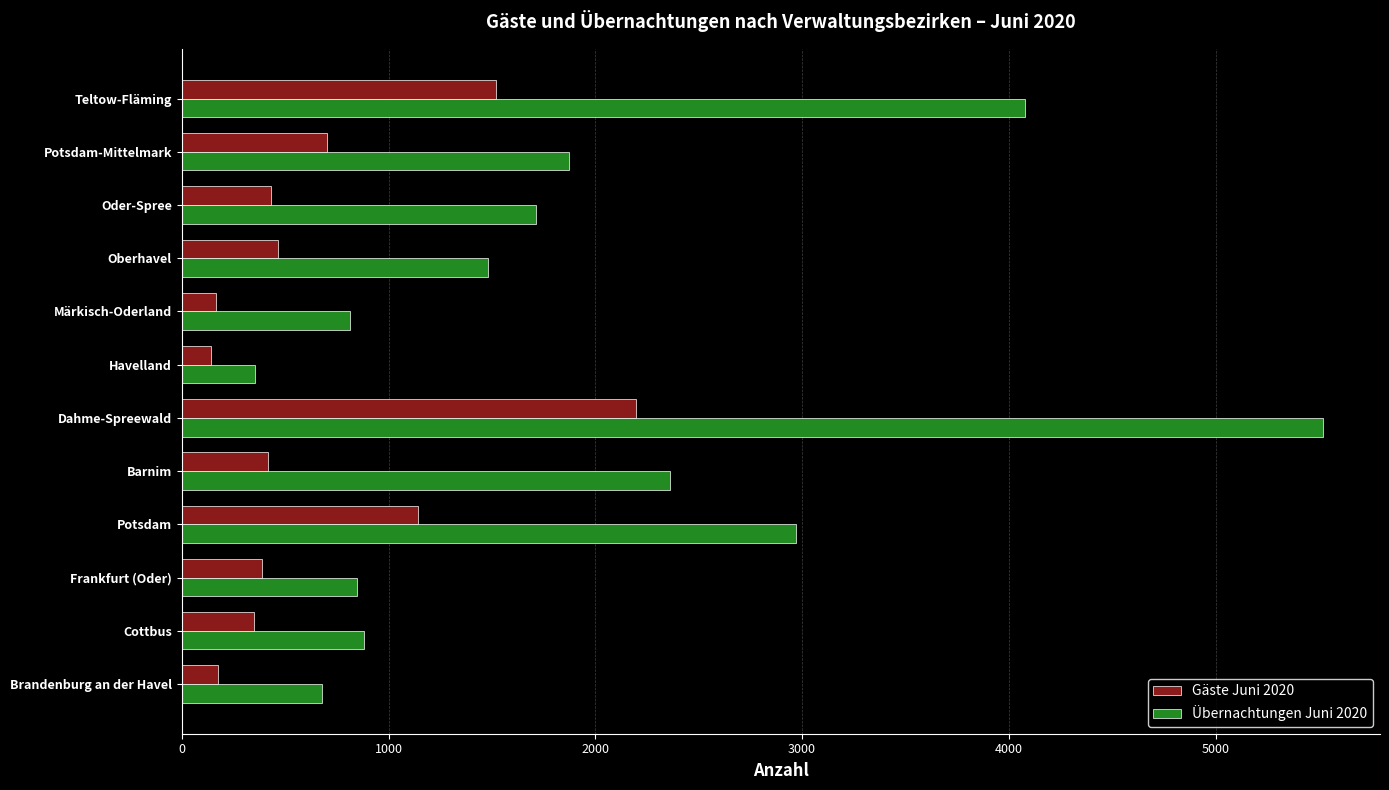

Which label corresponds to the largest value in the chart?

Dahme-Spreewald